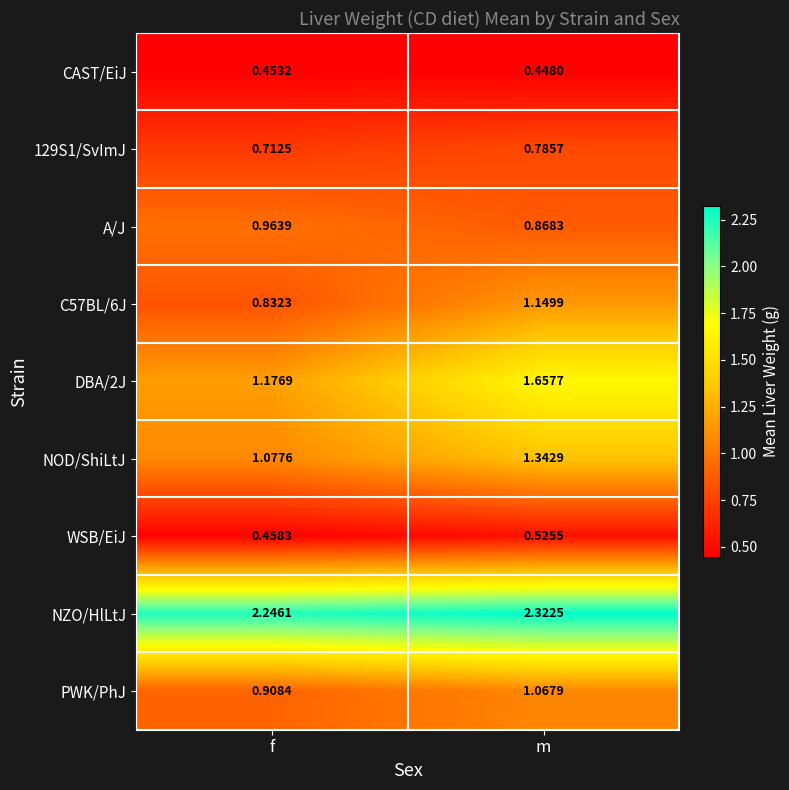

Rank the categories by C57BL/6J value from highest to lowest.

m, f